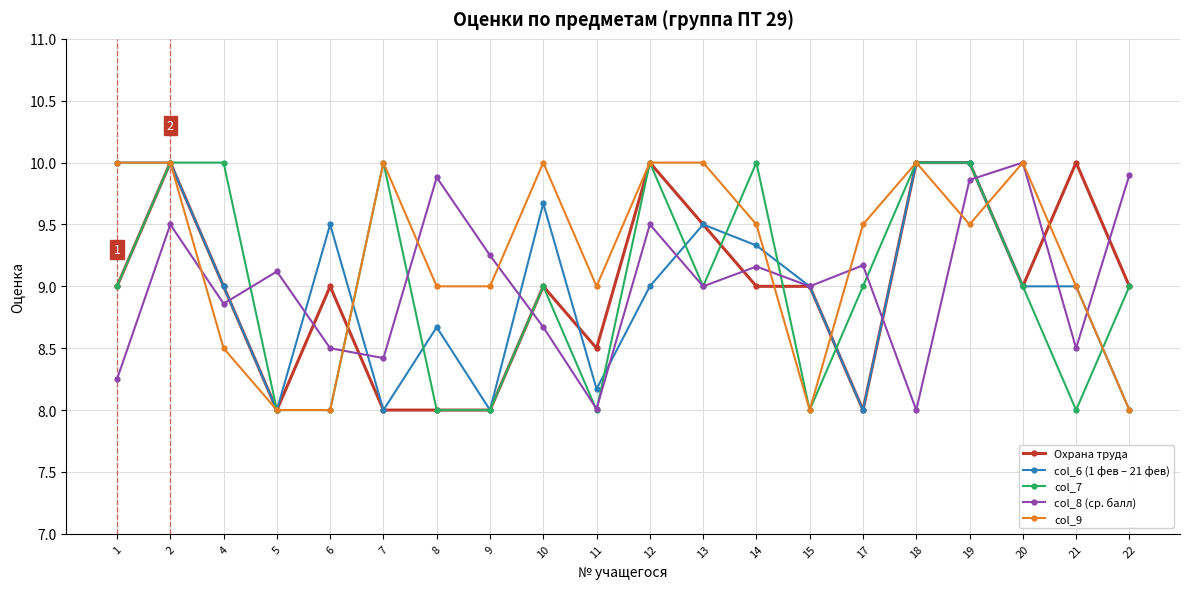

Is this an area chart (filled region under the line)?

No